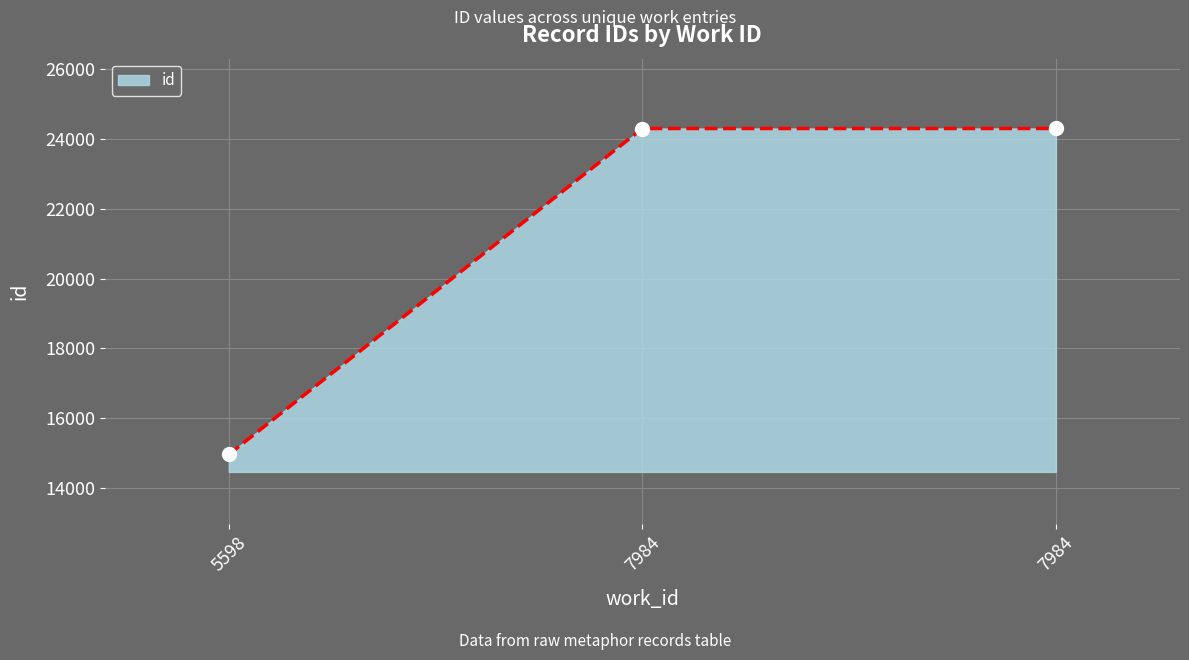

Is it true that the value at 7984 is 24300?

True